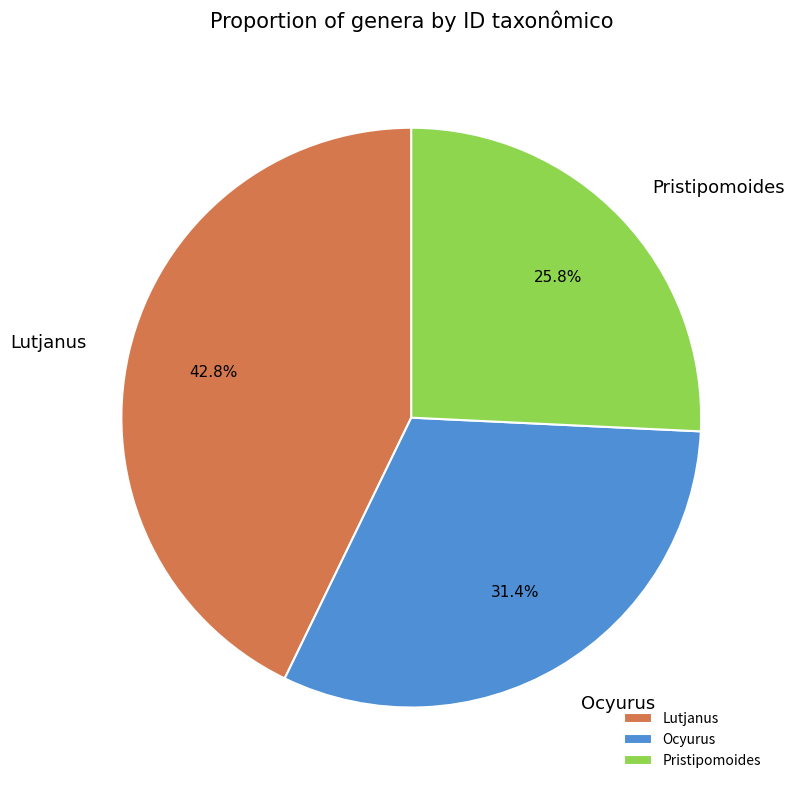

Is there a majority slice in this chart?

No